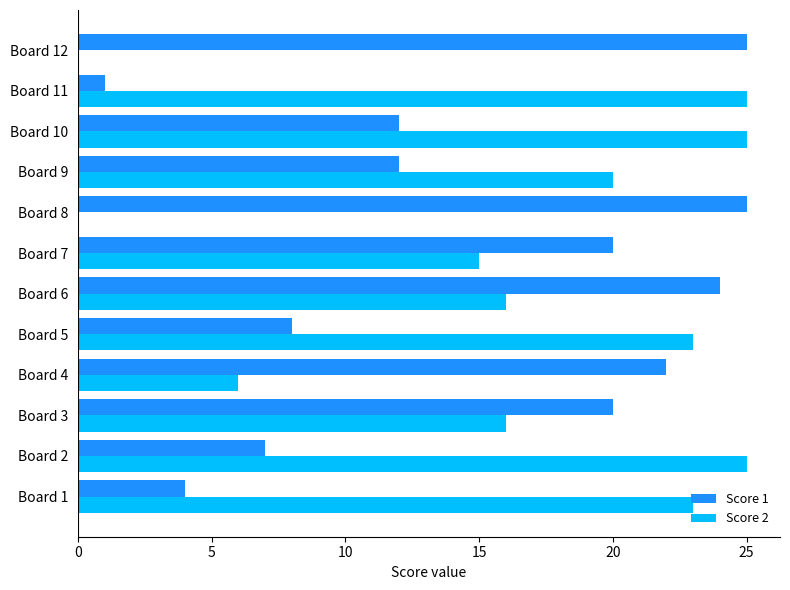

The Score 2 series shows 22 at Board 7. True or false?

False